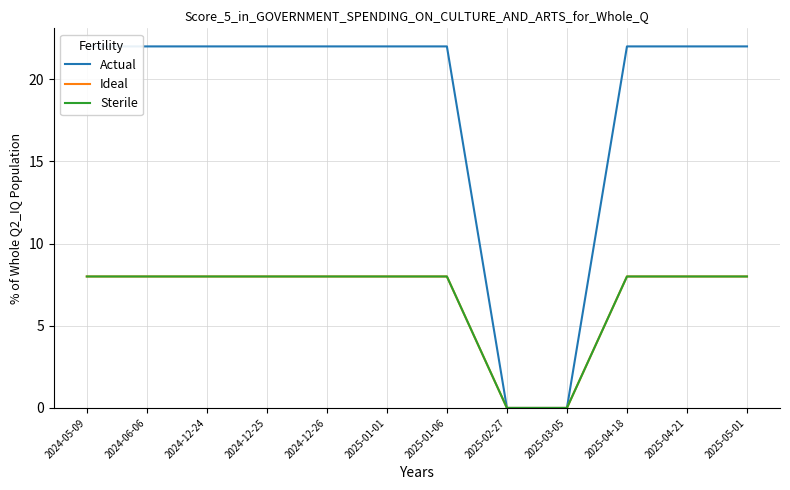

Count the Ideal values in the range 8 to 9.

10